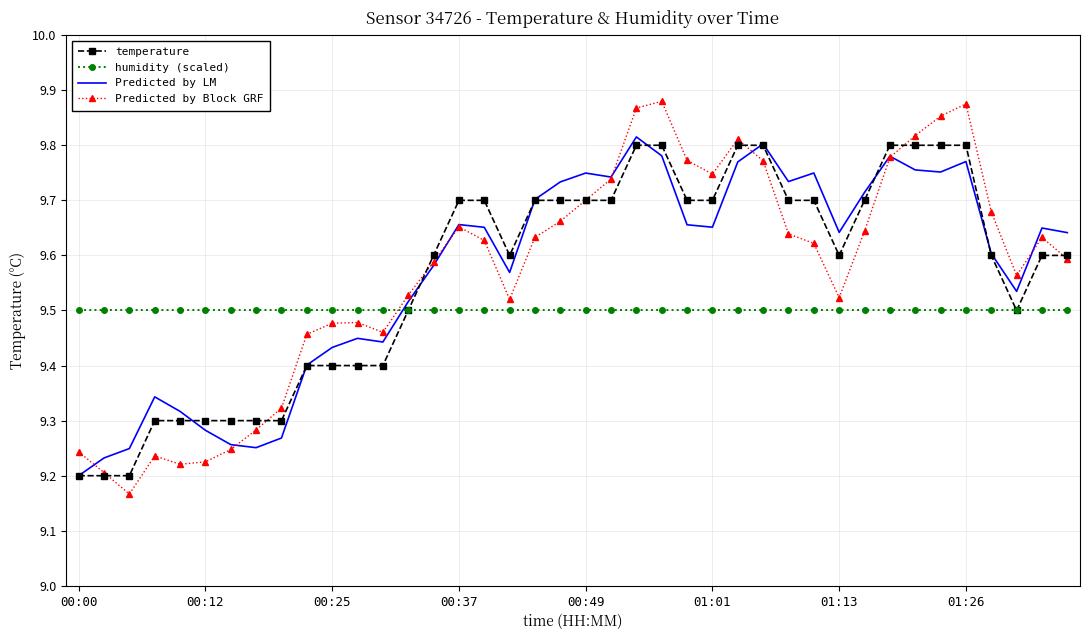

How many temperature values are between 9 and 10?

40